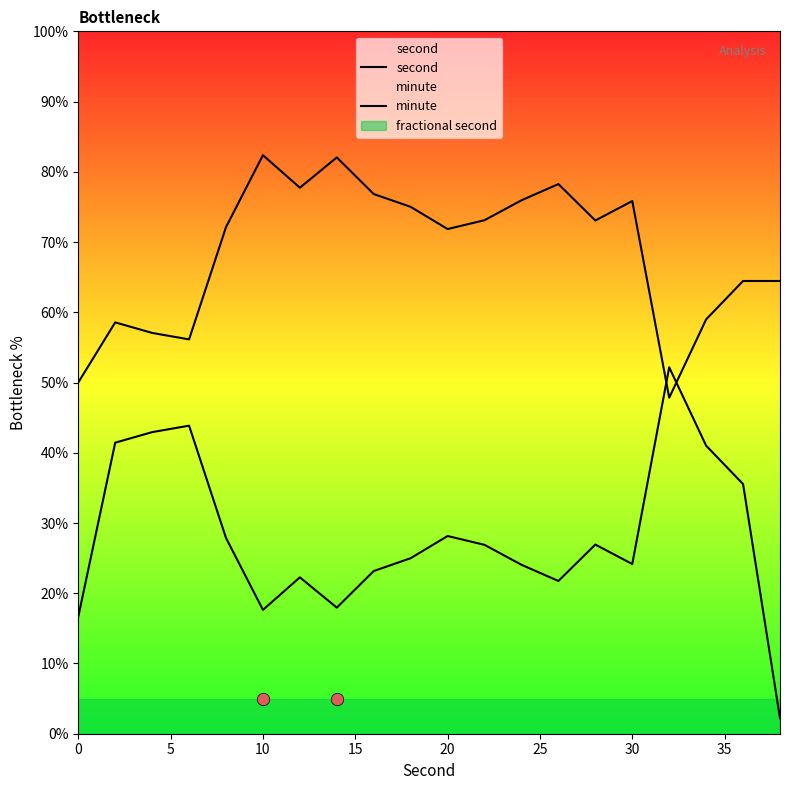

Which series reaches the maximum Y coordinate?

second